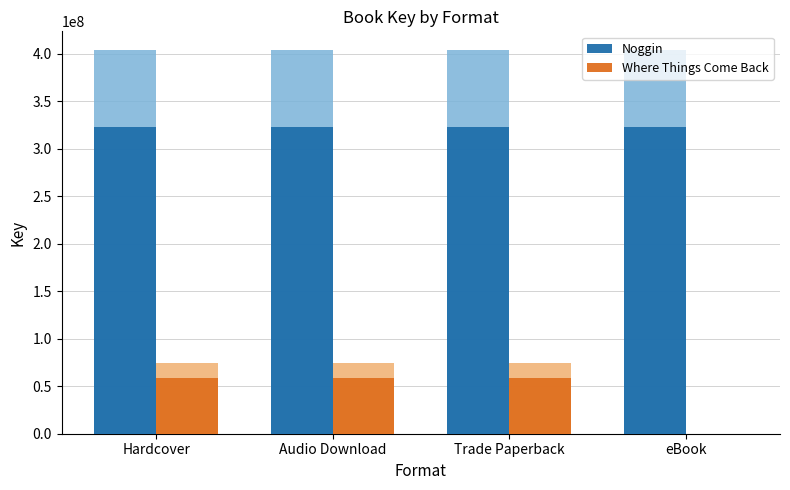

How many categories are shown in the chart?

4